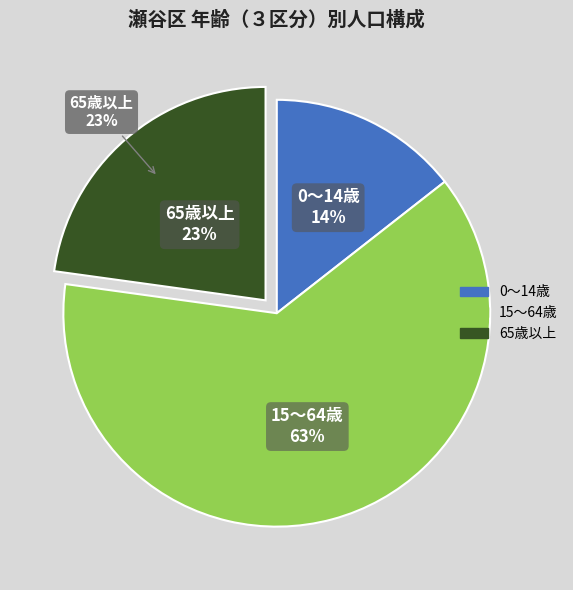

How many segments does this pie chart have?

3